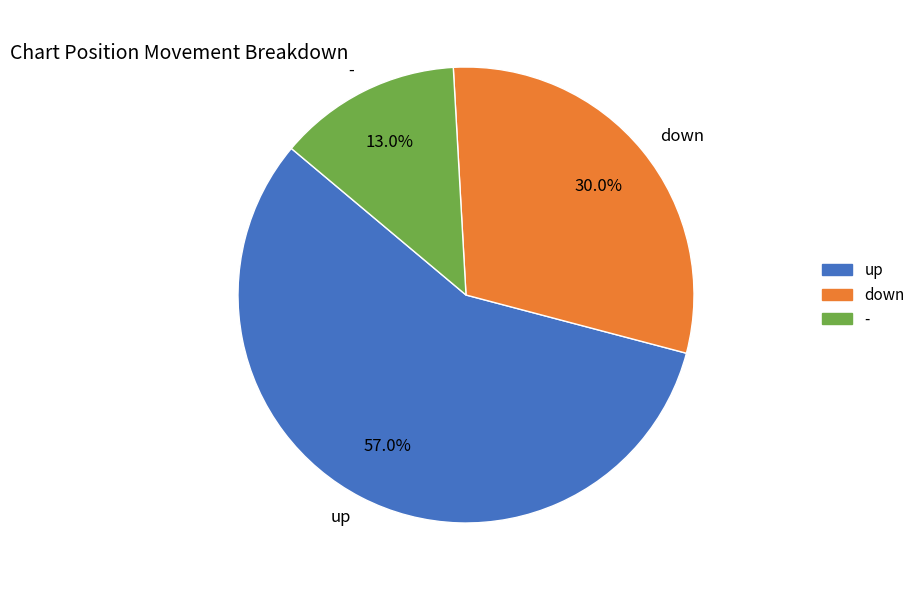

Approximately how many times larger is the value at up compared to down?

1.9